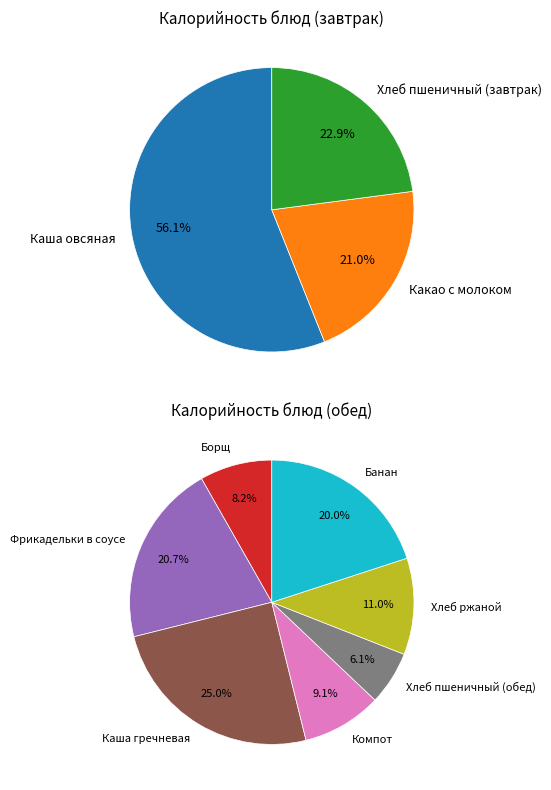

Which slice is the smallest?

Хлеб пшеничный (обед)